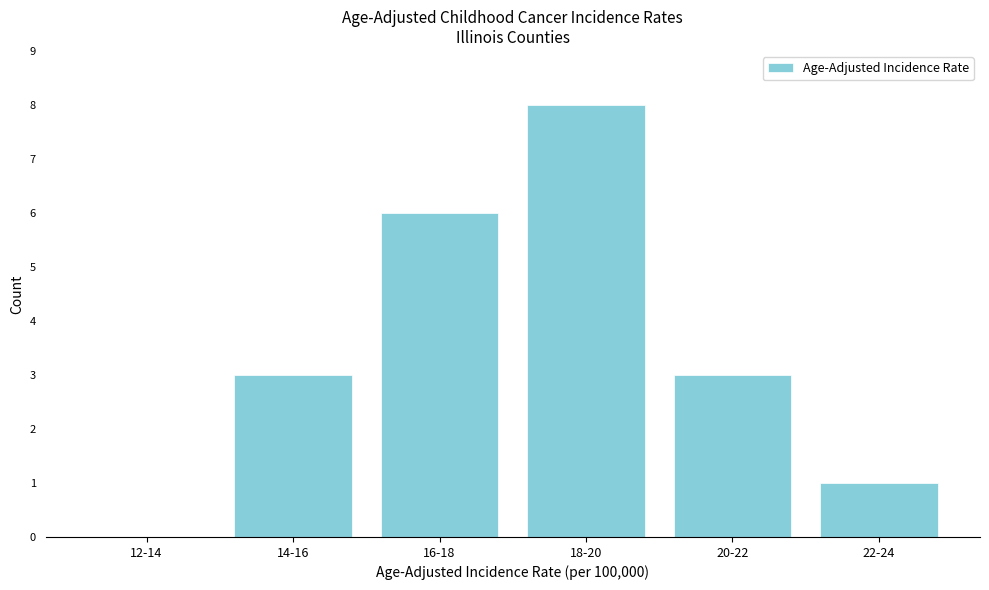

Reading left to right, transcribe all the data shown in this chart.

12-14=0	14-16=3	16-18=6	18-20=8	20-22=3	22-24=1